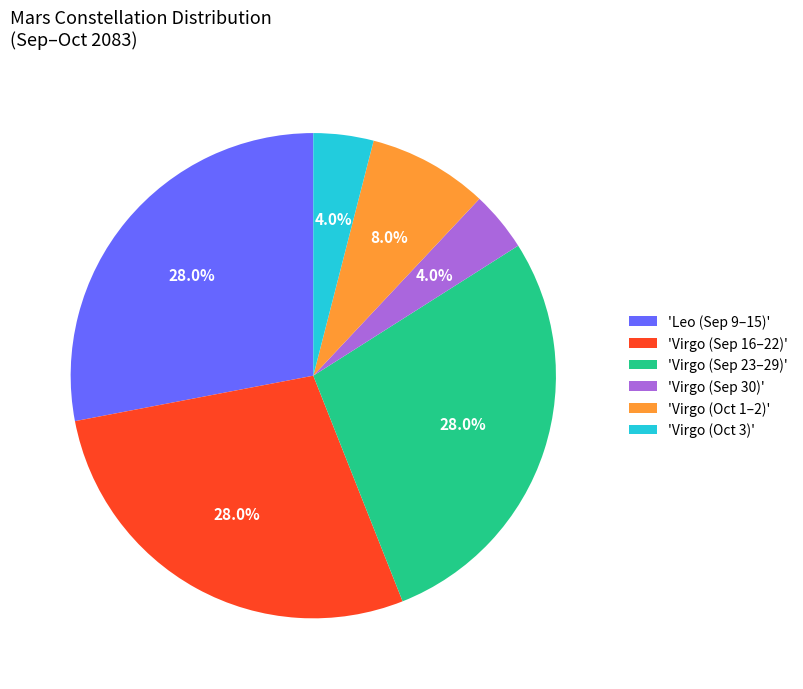

To the nearest percent, what is the difference between the largest and smallest slice percentages?

24%